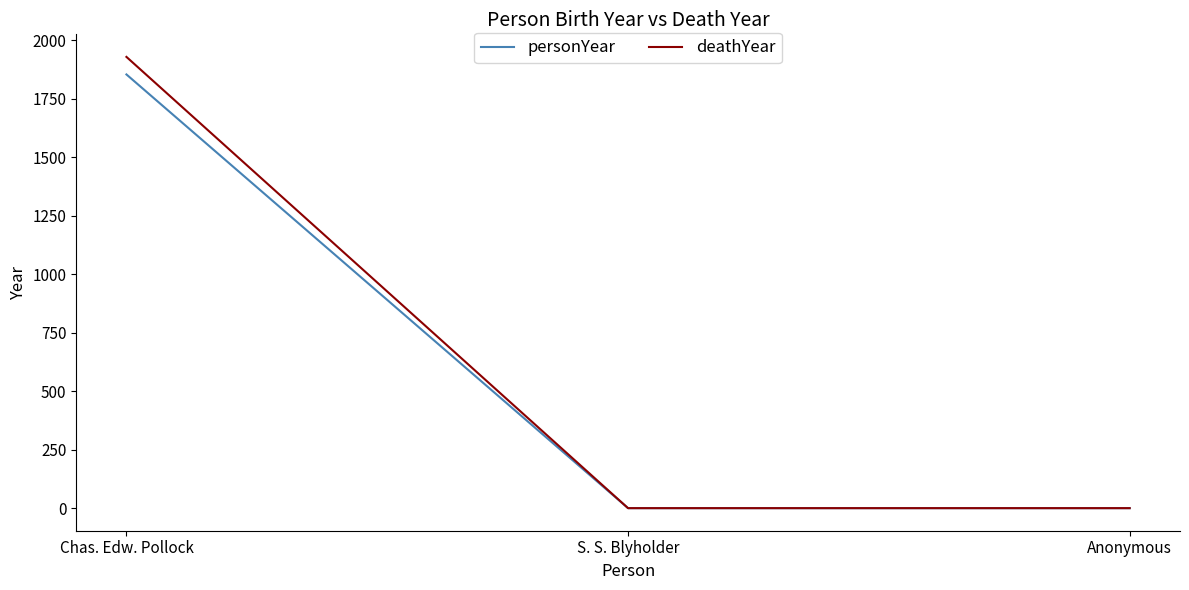

Which series has the largest range (max minus min)?

deathYear